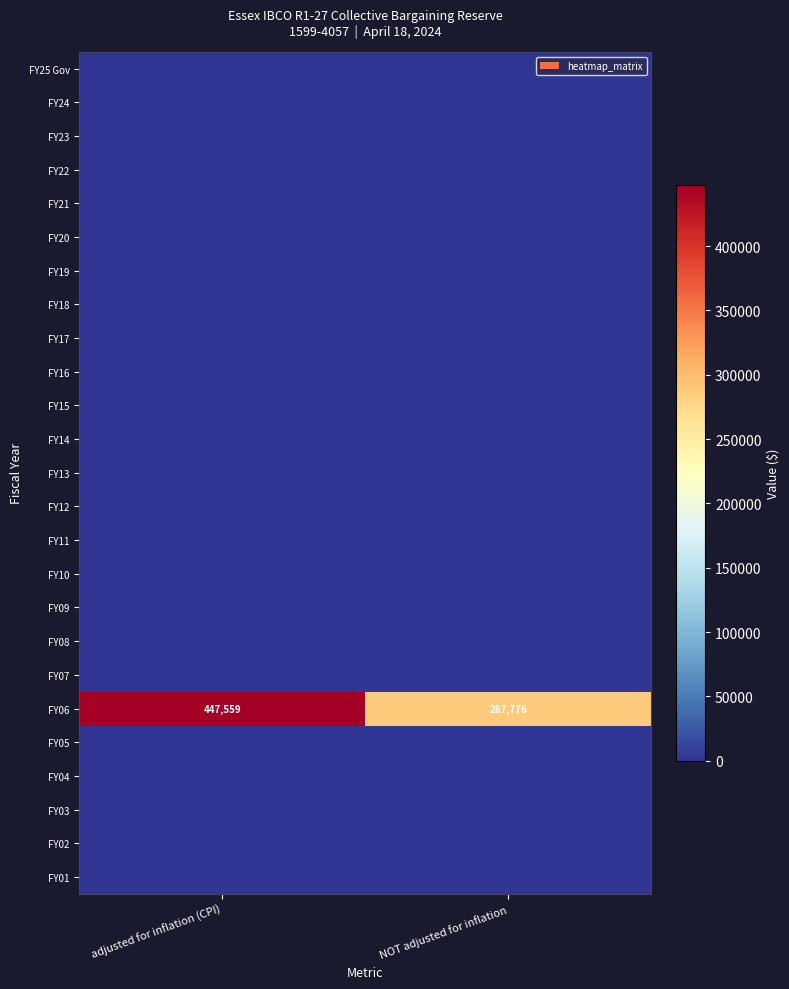

At which label is FY06 closest to 367667?

NOT adjusted for inflation